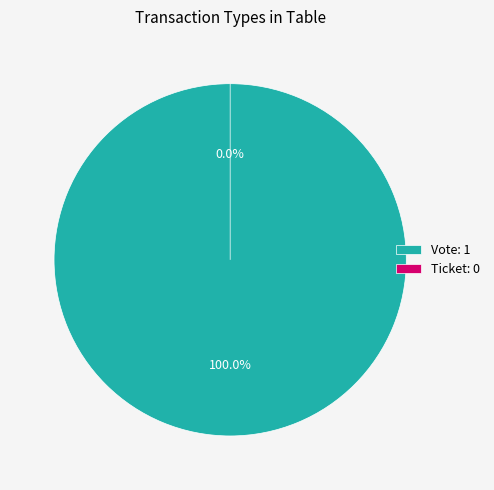

To the nearest percent, what is the difference between the Ticket and Vote slice percentages?

100%